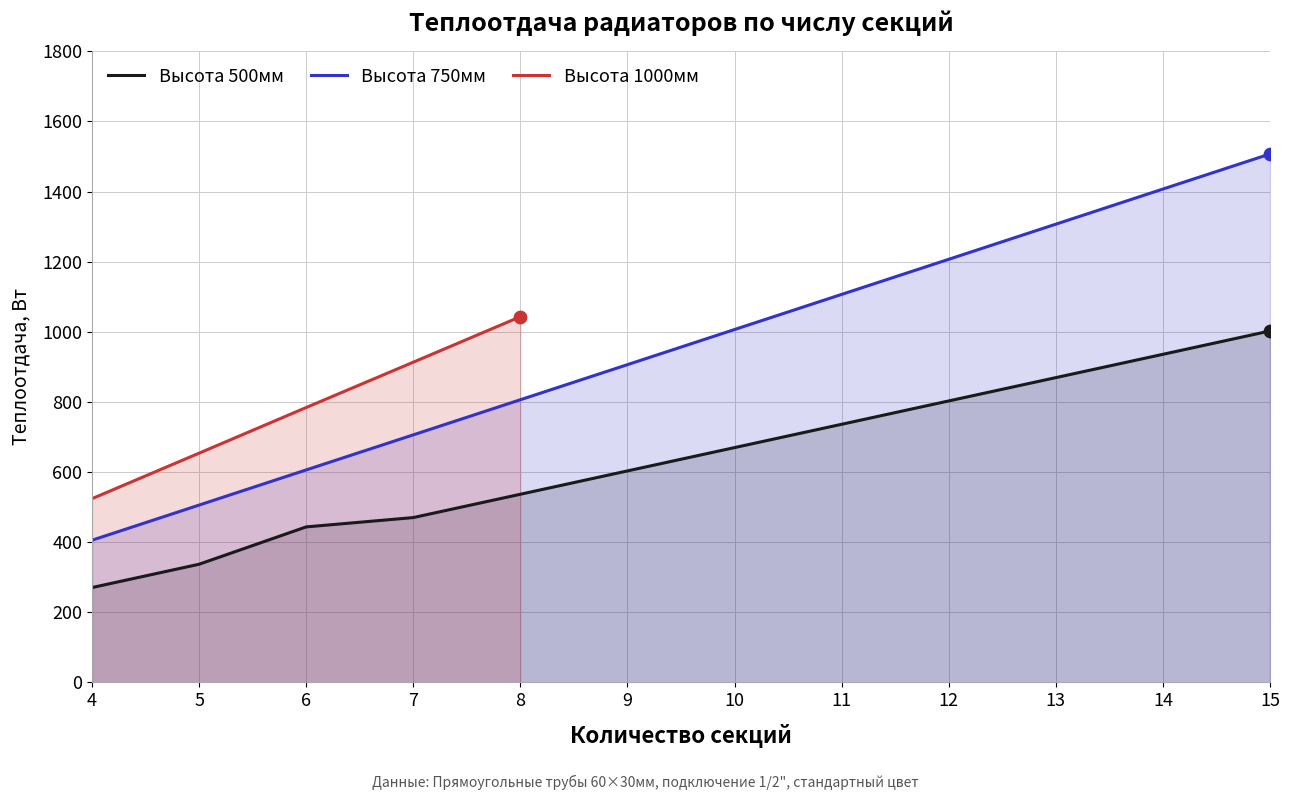

Is the value of Теплоотдача 750мм at 13 greater than the value of Теплоотдача 500мм at 4?

Yes